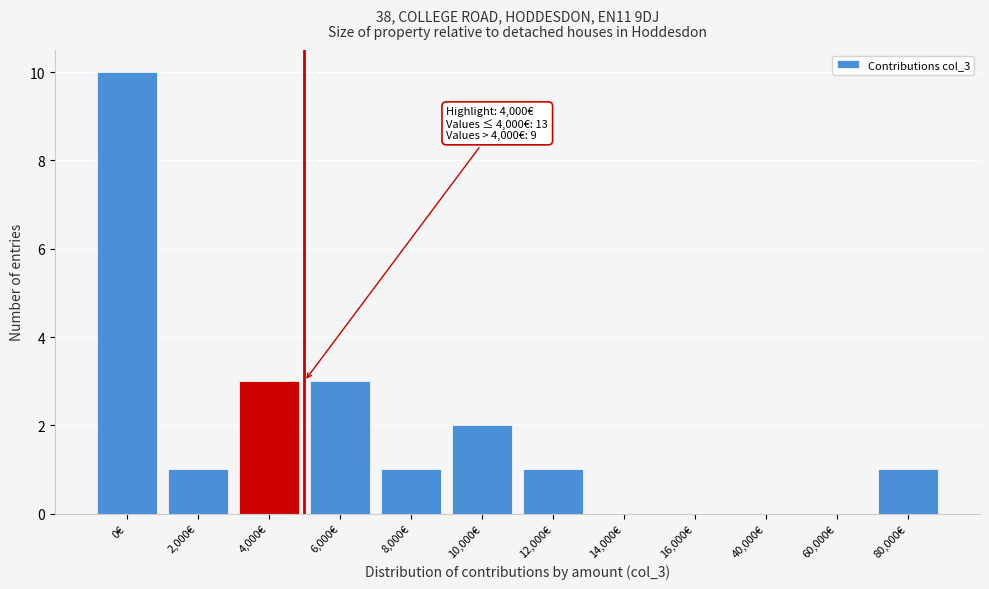

Reading left to right, extract all data points from this chart.

0€=10	2,000€=1	4,000€=3	6,000€=3	8,000€=1	10,000€=2	12,000€=1	14,000€=0	16,000€=0	40,000€=0	60,000€=0	80,000€=1